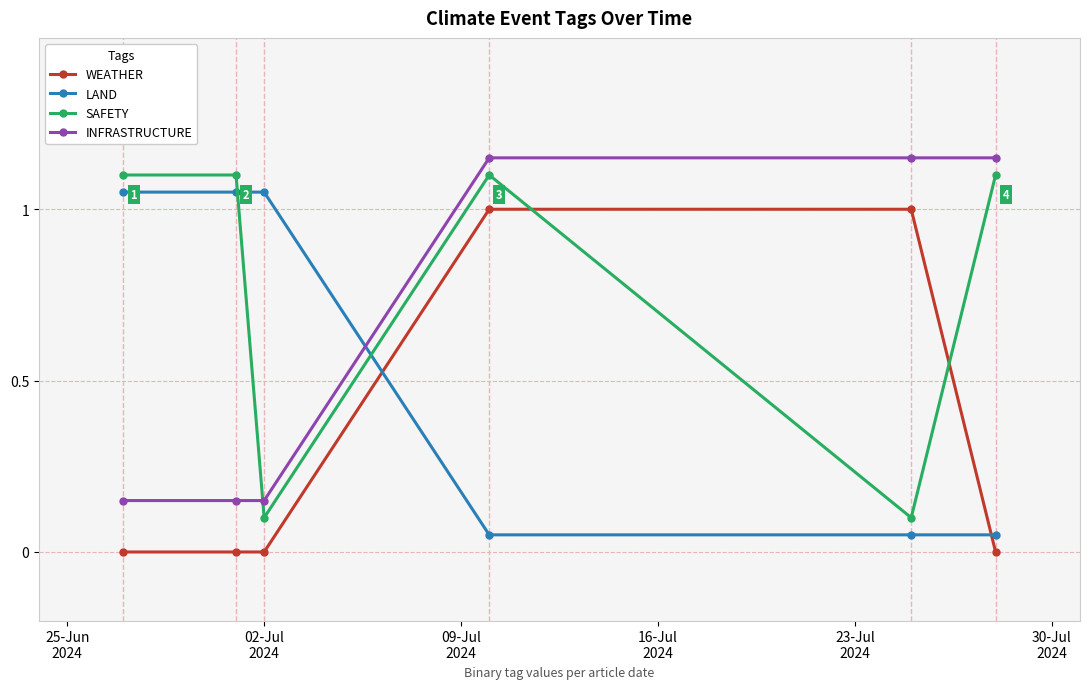

True or false: WEATHER has more than 2 interior local peaks.

False